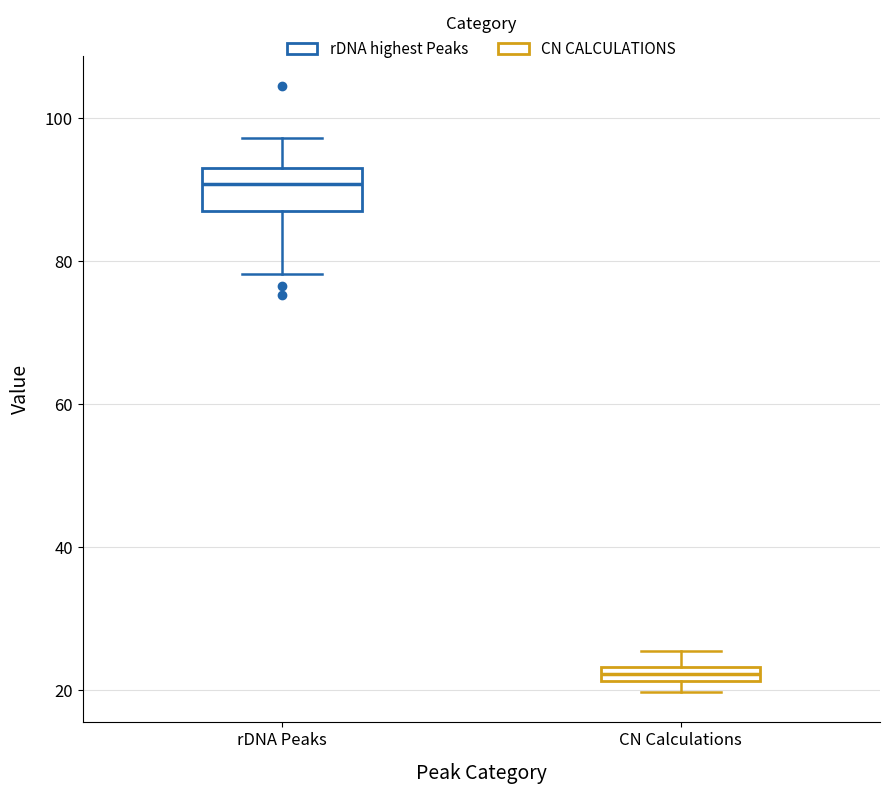

Where is the upper edge of the box for rDNA Peaks on the y-axis? The values are not printed on the chart, so give them approximately, as read against the axis.

92